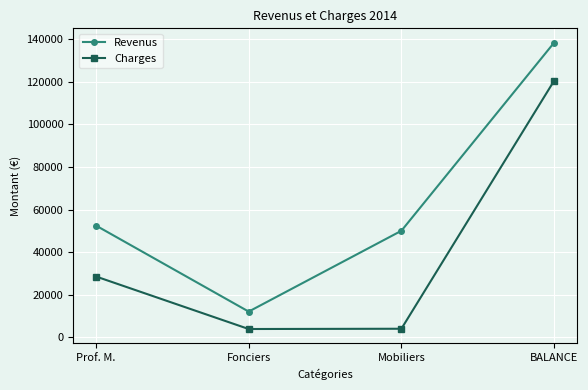

How many interior local valleys does the Revenus series have?

1